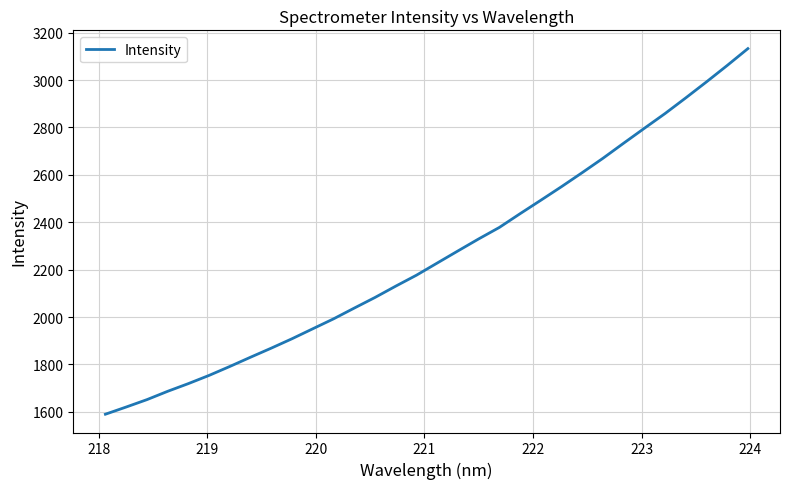

What is the maximum value shown in the chart?

3132.8